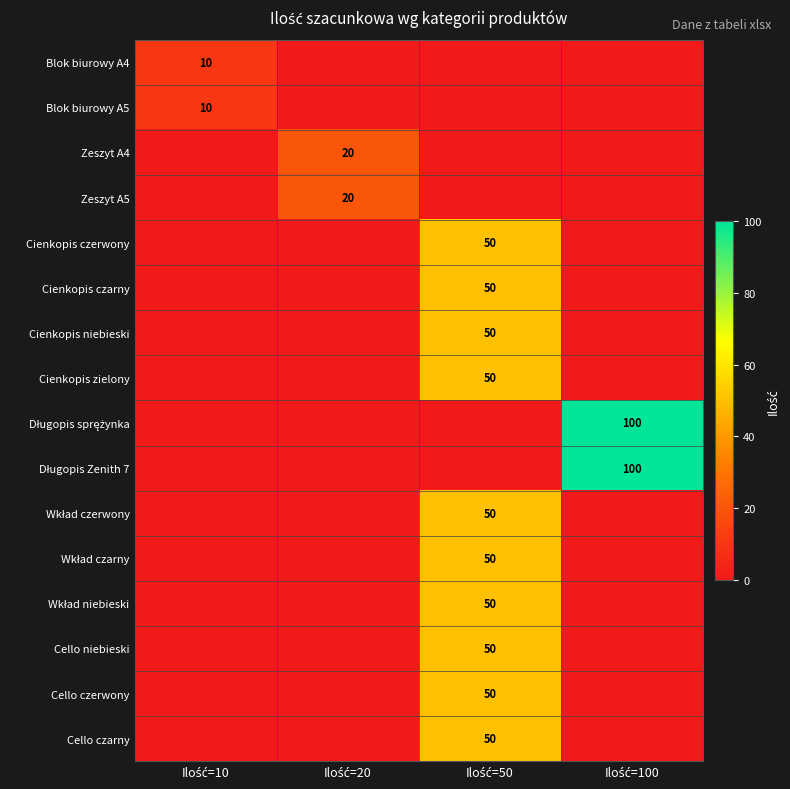

Rank the series by their maximum value, from lowest to highest.

Blok biurowy A4, Blok biurowy A5, Zeszyt A4, Zeszyt A5, Cienkopis czerwony, Cienkopis czarny, Cienkopis niebieski, Cienkopis zielony, Wkład czerwony, Wkład czarny, Wkład niebieski, Cello niebieski, Cello czerwony, Cello czarny, Długopis sprężynka, Długopis Zenith 7